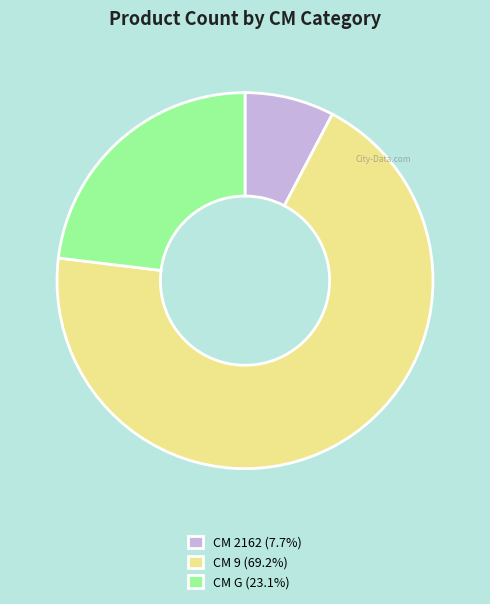

Is CM 9 (69.2%) the majority of the pie?

Yes